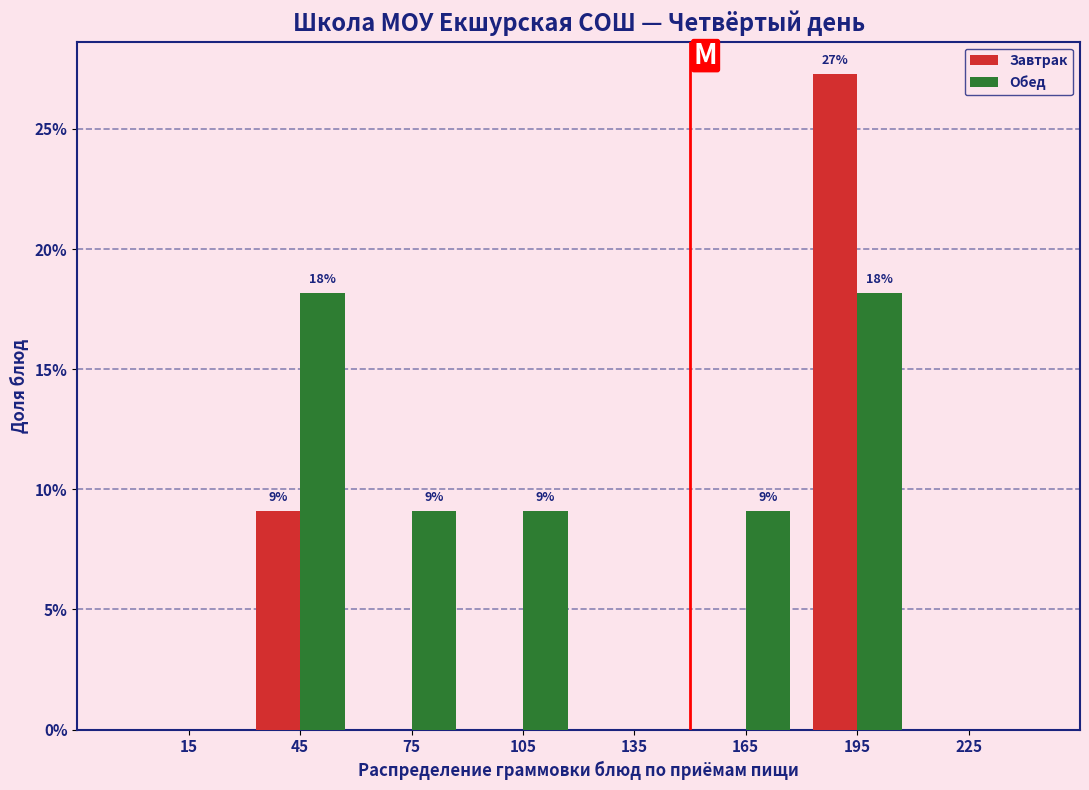

In the Завтрак series, which range on the x-axis has the tallest bar?

180 to 210